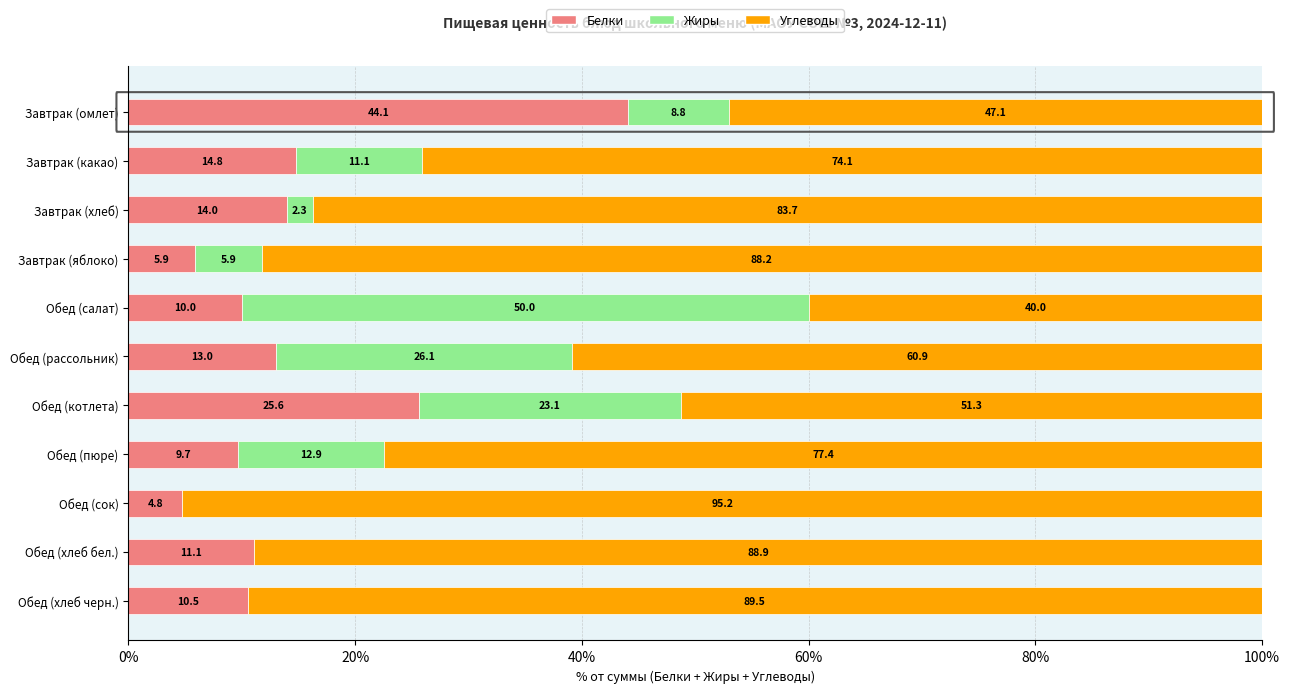

What is the sum of the Белки values at Завтрак (какао) and Завтрак (омлет)?

58.9